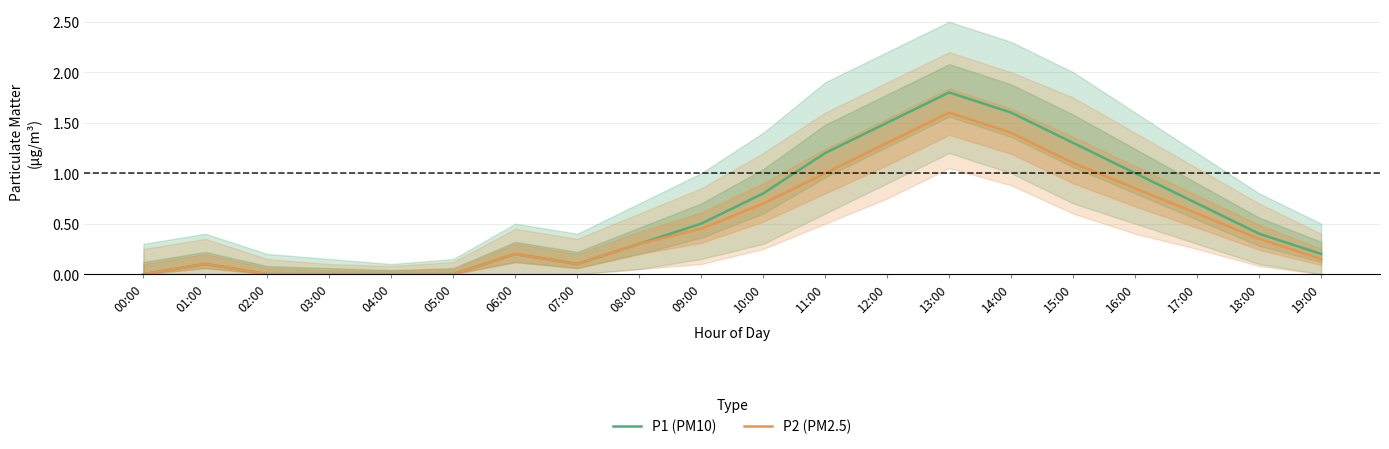

Reading left to right, what are all the values shown in this chart?

P1 (PM10): 0.0	0.1	0.0	0.0	0.0	0.0	0.2	0.1	0.3	0.5	0.8	1.2	1.5	1.8	1.6	1.3	1.0	0.7	0.4	0.2
P2 (PM2.5): 0.0	0.1	0.0	0.0	0.0	0.0	0.2	0.1	0.3	0.5	0.7	1.0	1.3	1.6	1.4	1.1	0.8	0.6	0.3	0.1